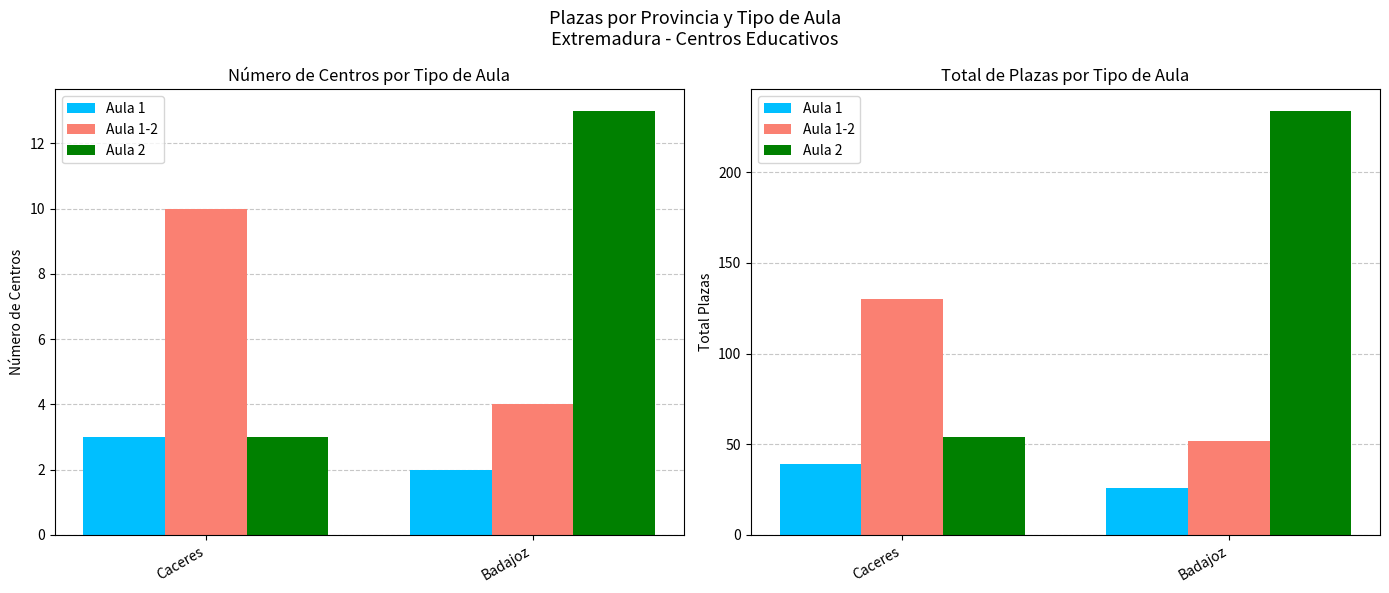

What is the total value across all series at Badajoz?

312